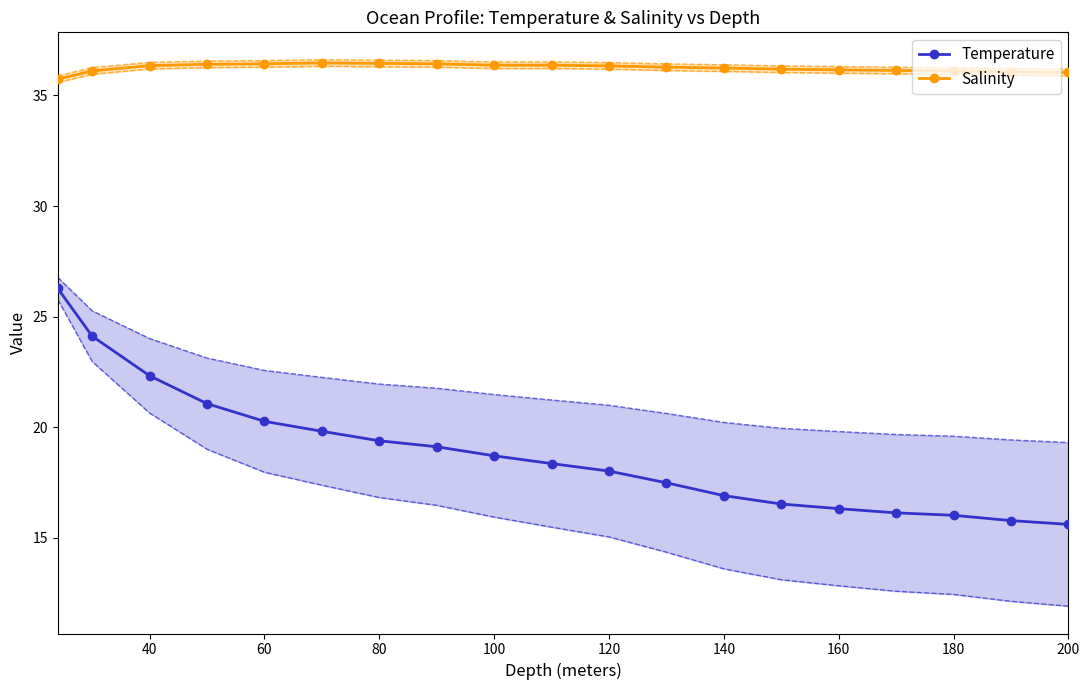

True or false: Salinity and Temperature intersect in this chart.

False